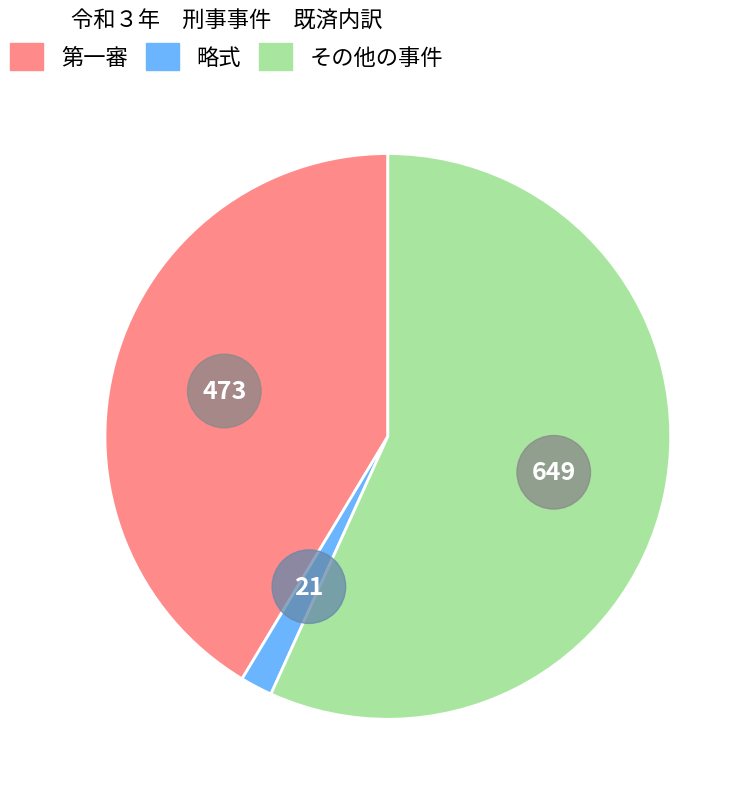

Rank the categories by value from lowest to highest.

略式, 第一審, その他の事件